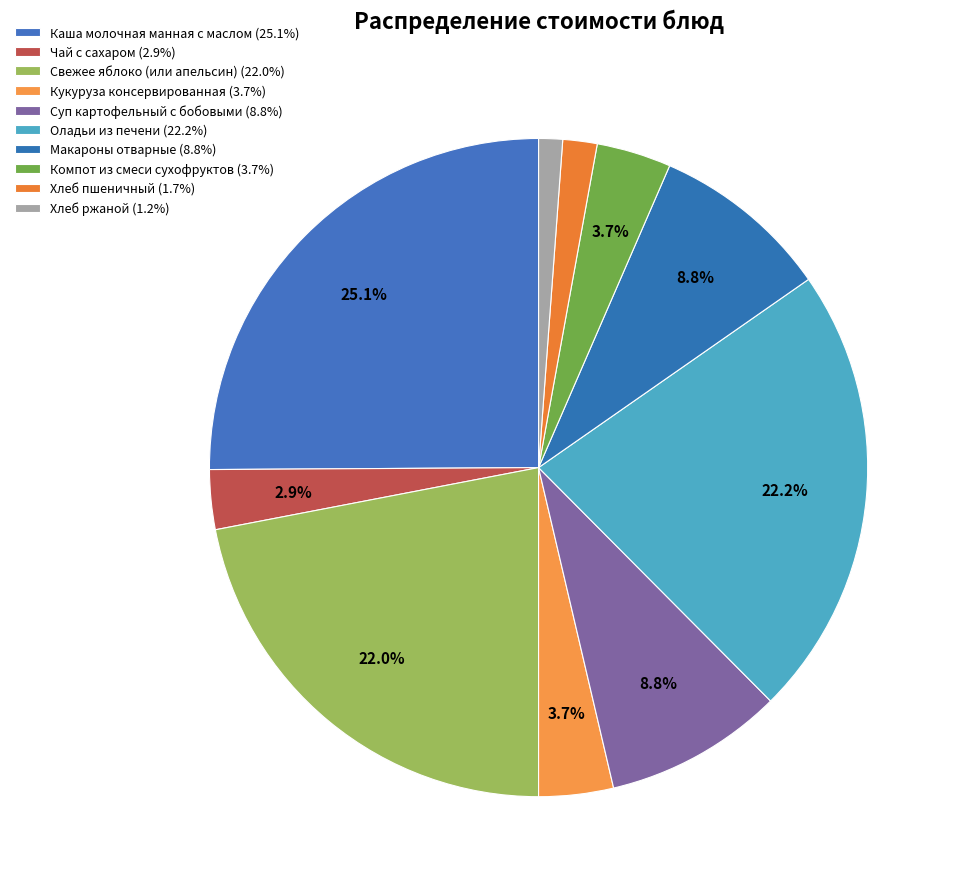

Is it true that Каша молочная манная с маслом is 37% of the pie?

False